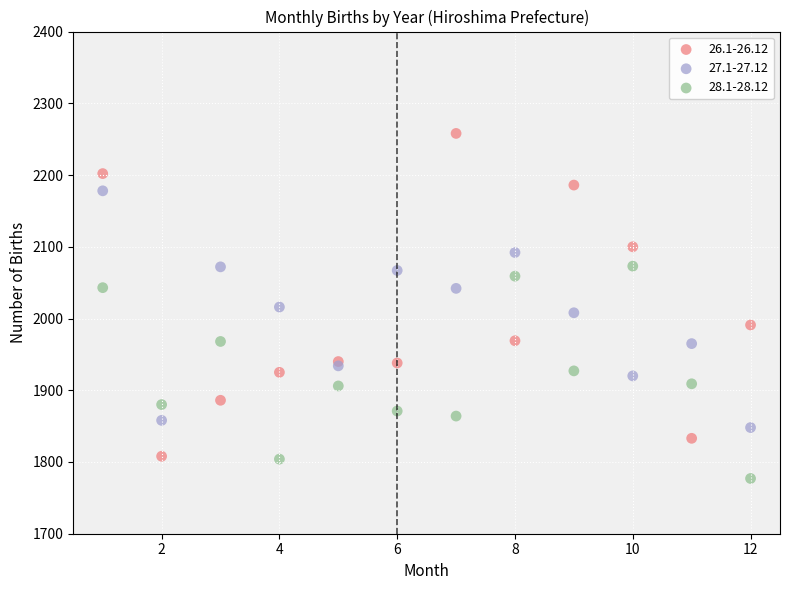

Which series contains the highest Y value?

26.1-26.12